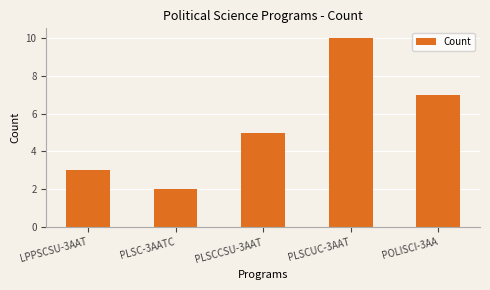

Which category has the lowest value across all series?

PLSC-3AATC